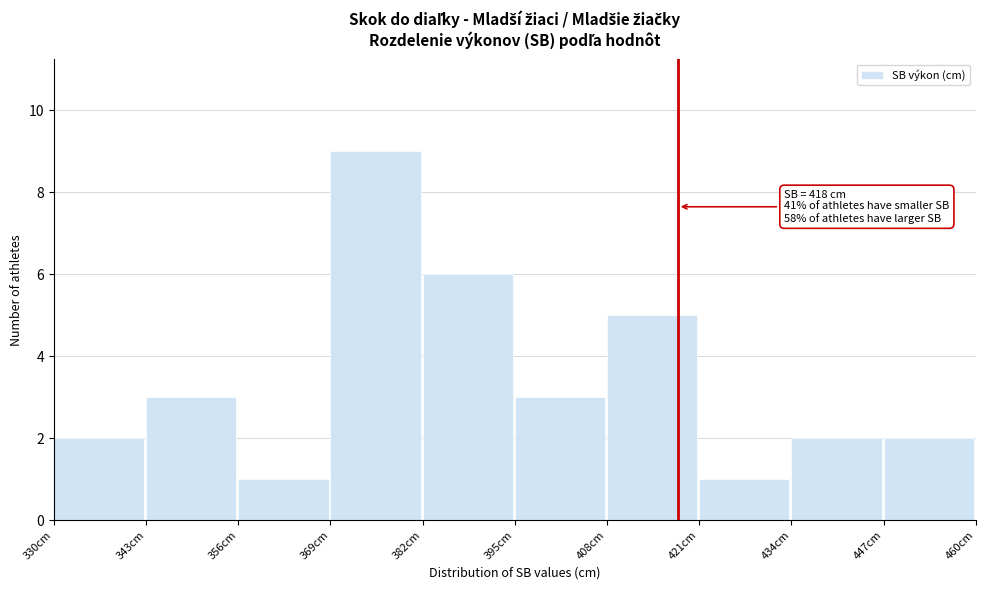

Which range on the x-axis has the tallest bar?

369 to 382